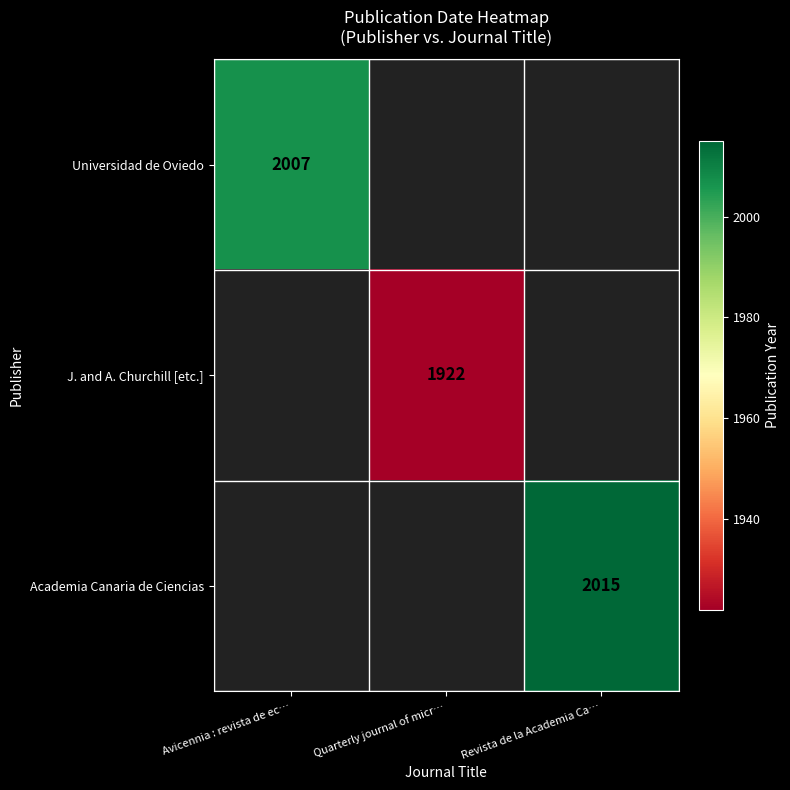

At which category does the chart reach its minimum across all series?

Quarterly journal of micr…